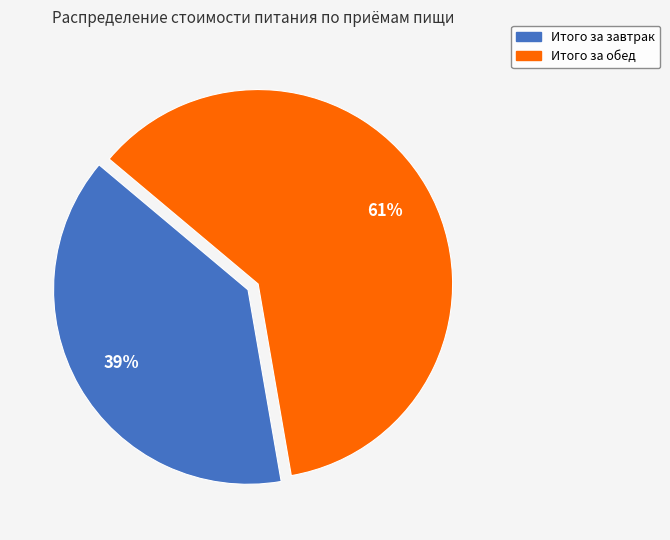

Is there any slice that represents more than half of the pie?

Yes